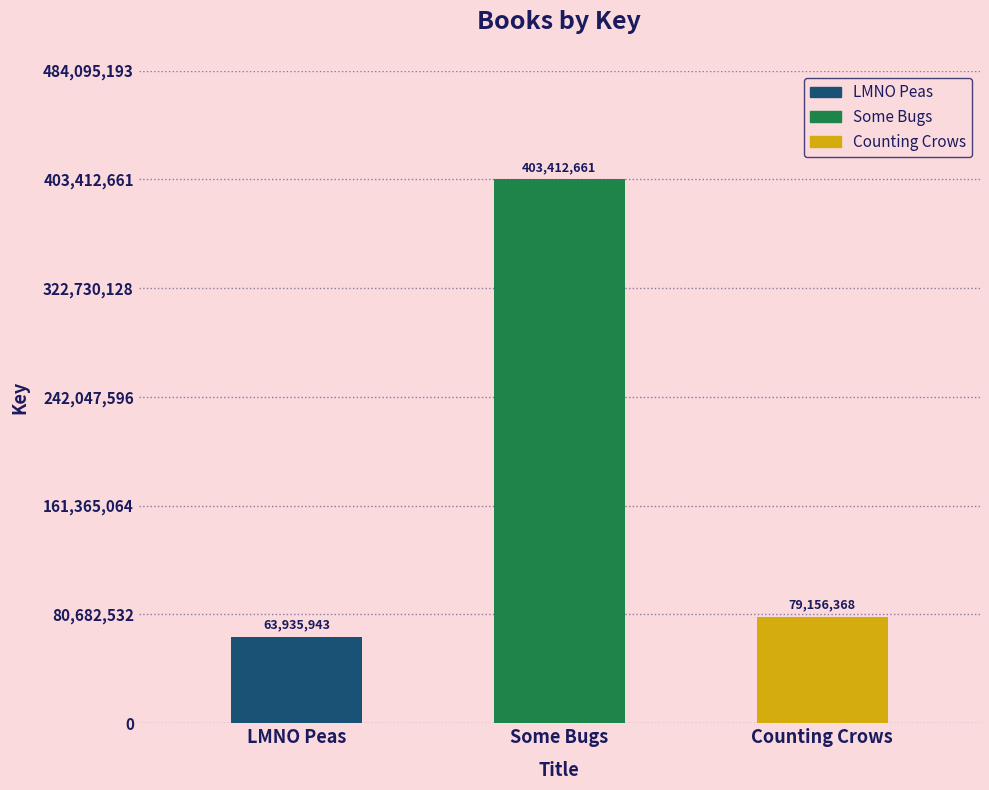

Reading left to right, transcribe all the data shown in this chart.

LMNO Peas=63935943	Some Bugs=403412661	Counting Crows=79156368